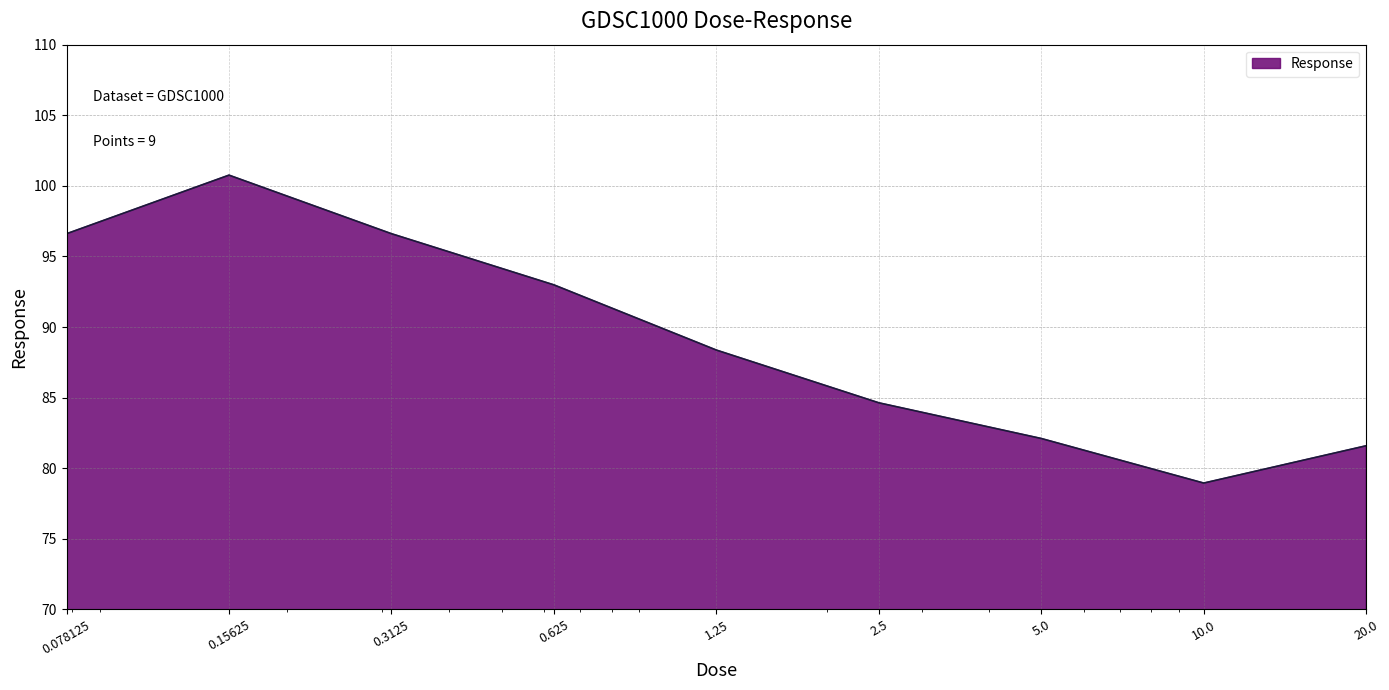

Count the number of values greater than 88.

5